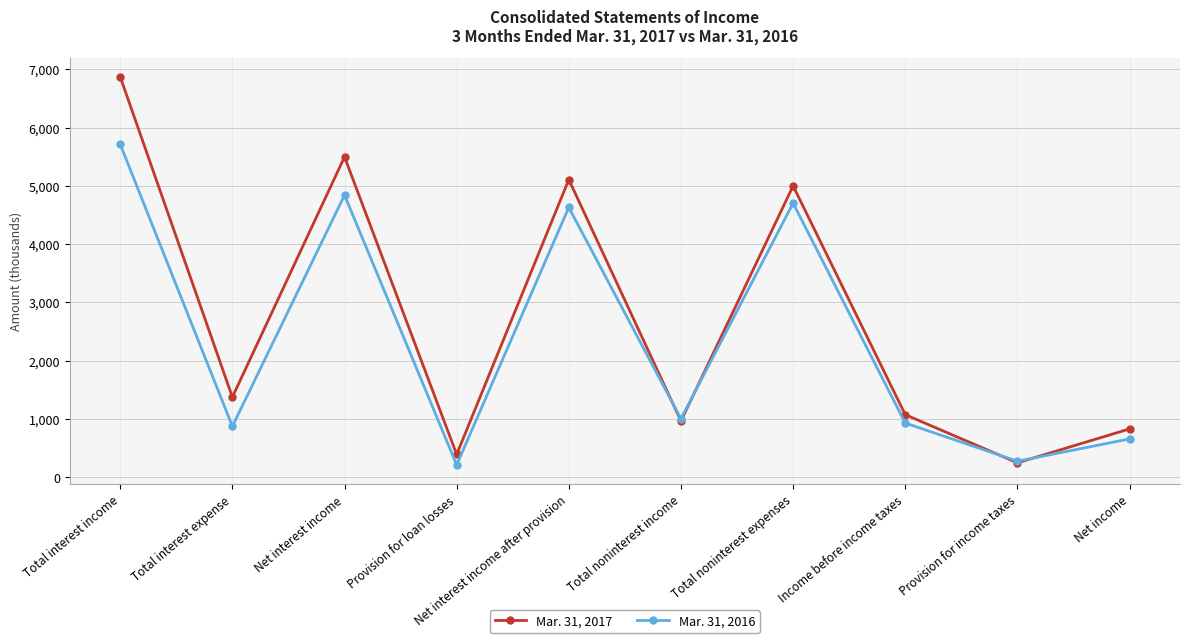

What is the sum of all Mar. 31, 2017 values?

27343